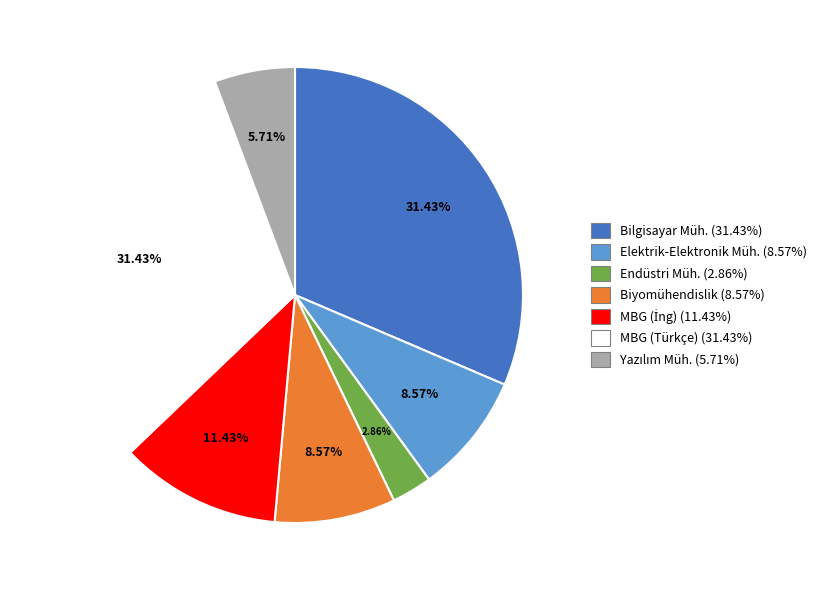

Does any single category account for the majority?

No